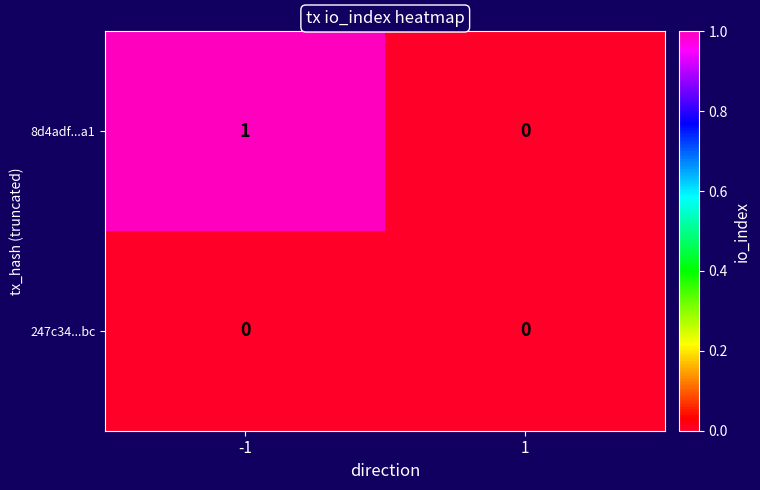

Which series has the largest range (max minus min)?

8d4adf...a1